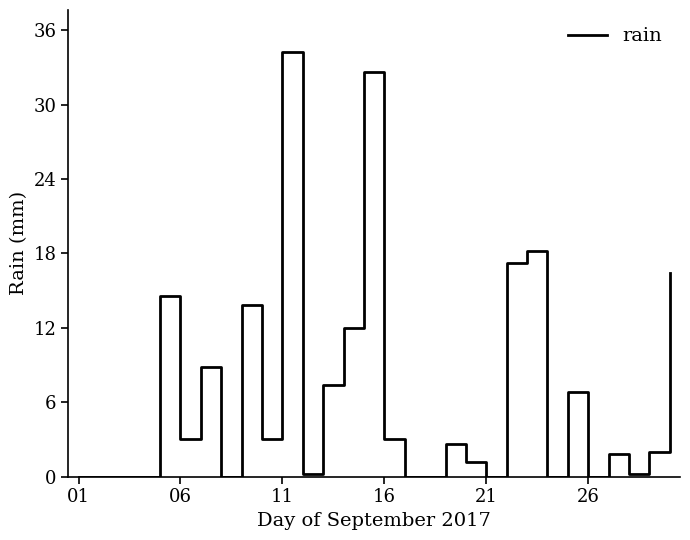

What is the difference between the maximum and minimum values?

34.2